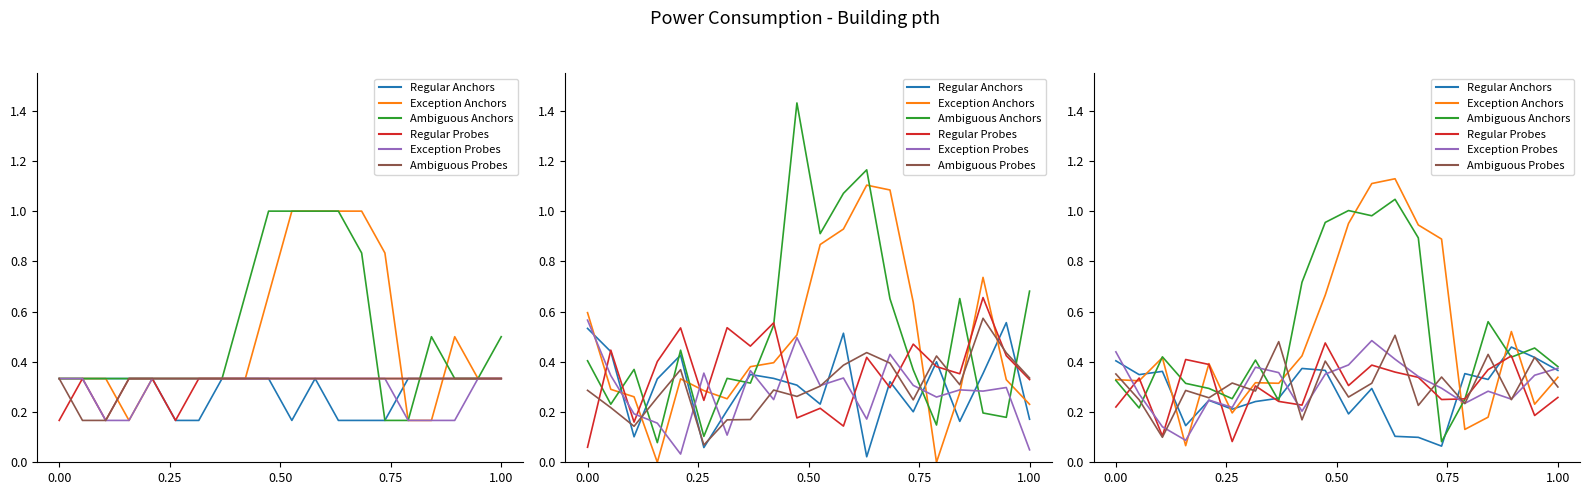

True or false: Exception Probes and Ambiguous Probes intersect in this chart.

True